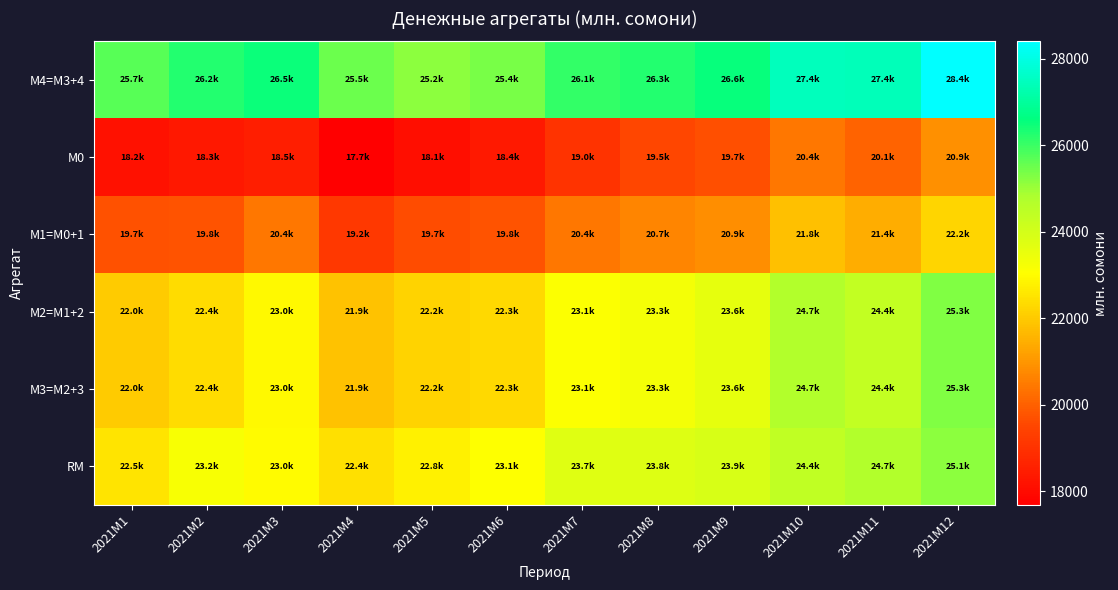

Reading left to right, extract all data points from this chart.

М4=M3+4: 2021M1=25709.9	2021M2=26247.4	2021M3=26511.4	2021M4=25492.0	2021M5=25164.9	2021M6=25383.8	2021M7=26063.5	2021M8=26255.7	2021M9=26556.8	2021M10=27441.4	2021M11=27422.0	2021M12=28400.1
М0: 2021M1=18166.3	2021M2=18344.0	2021M3=18510.7	2021M4=17692.2	2021M5=18102.0	2021M6=18397.1	2021M7=19049.5	2021M8=19502.1	2021M9=19685.0	2021M10=20430.3	2021M11=20059.5	2021M12=20873.7
М1=M0+1: 2021M1=19700.9	2021M2=19782.5	2021M3=20433.7	2021M4=19191.5	2021M5=19657.5	2021M6=19770.8	2021M7=20440.2	2021M8=20675.8	2021M9=20869.9	2021M10=21792.4	2021M11=21435.4	2021M12=22214.9
М2=M1+2: 2021M1=22026.9	2021M2=22352.7	2021M3=22956.4	2021M4=21858.8	2021M5=22180.2	2021M6=22331.8	2021M7=23124.8	2021M8=23282.1	2021M9=23567.7	2021M10=24693.6	2021M11=24353.5	2021M12=25266.0
М3=M2+3: 2021M1=22026.9	2021M2=22352.7	2021M3=22956.4	2021M4=21858.8	2021M5=22180.2	2021M6=22331.8	2021M7=23124.8	2021M8=23282.1	2021M9=23567.7	2021M10=24693.6	2021M11=24353.5	2021M12=25266.0
RM: 2021M1=22534.4	2021M2=23182.6	2021M3=23004.0	2021M4=22436.1	2021M5=22790.5	2021M6=23073.8	2021M7=23737.2	2021M8=23763.6	2021M9=23896.3	2021M10=24415.2	2021M11=24684.1	2021M12=25137.8